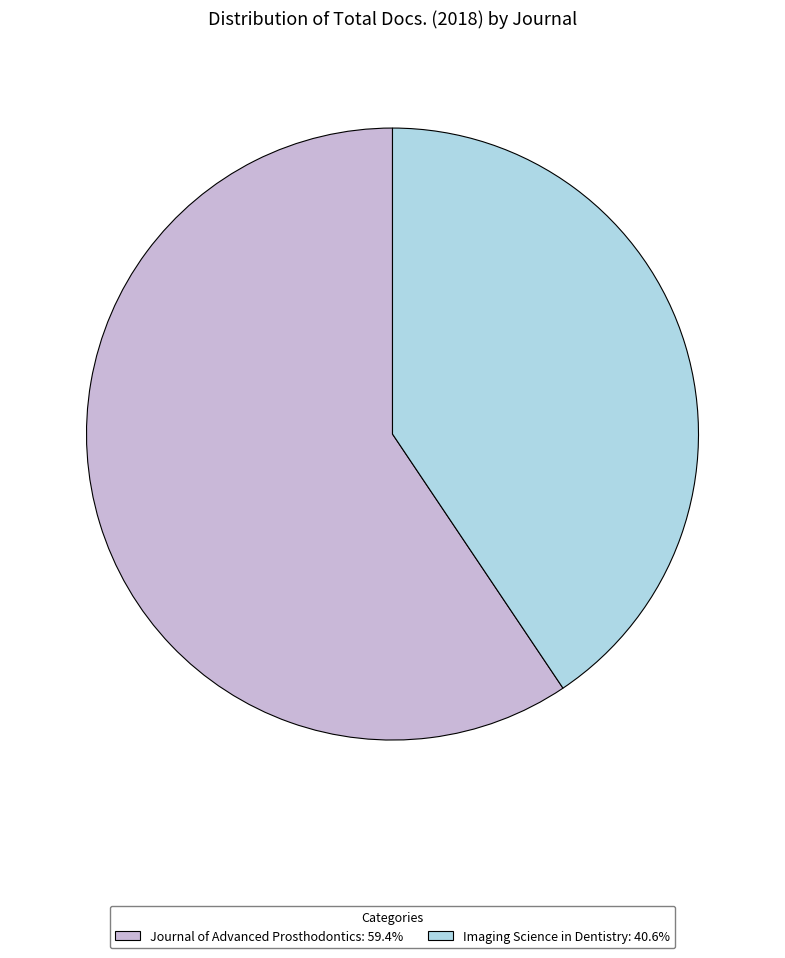

Rank the categories by value from lowest to highest.

Imaging Science in Dentistry, Journal of Advanced Prosthodontics